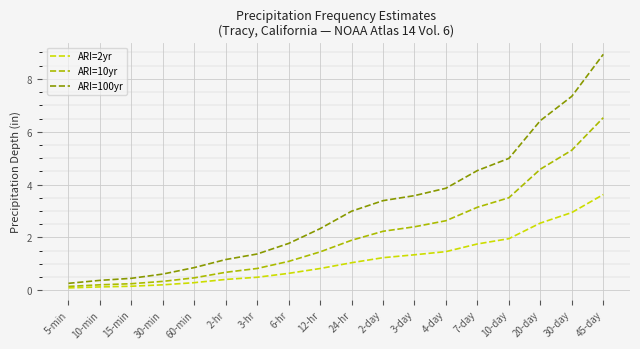

Is the value of ARI=10yr at 2-hr greater than the value of ARI=100yr at 6-hr?

No